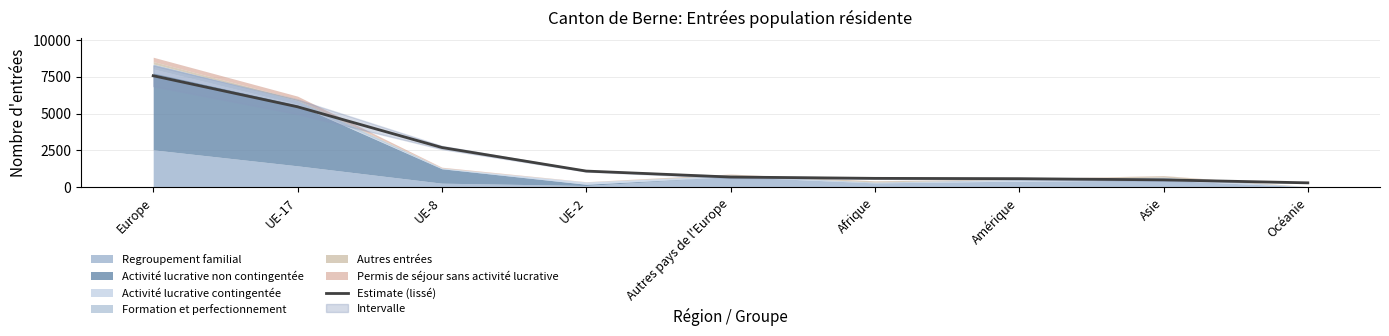

Reading right to left, what are all the values shown in this chart?

284.1	486.8	567.7	589.0	679.5	1084.7	2687.6	5456.3	7568.2